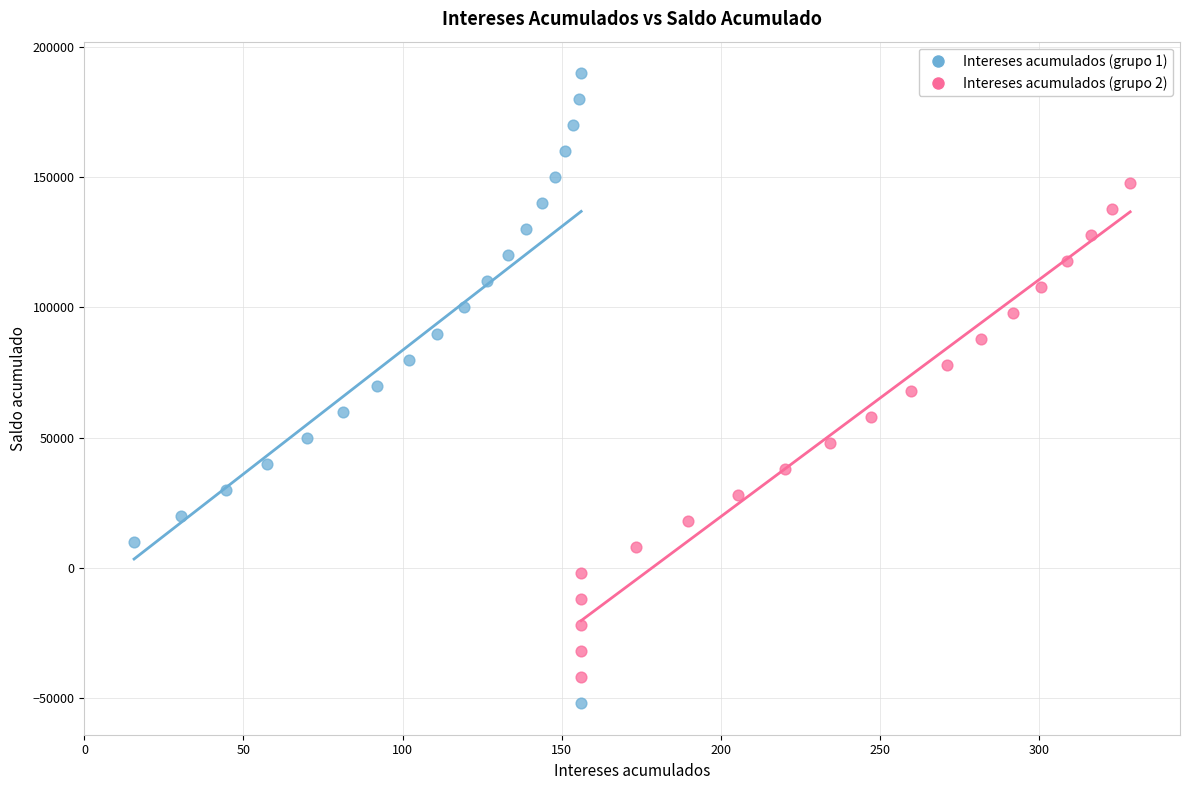

What are all the series names shown in the legend?

Intereses acumulados (grupo 1), Intereses acumulados (grupo 2)